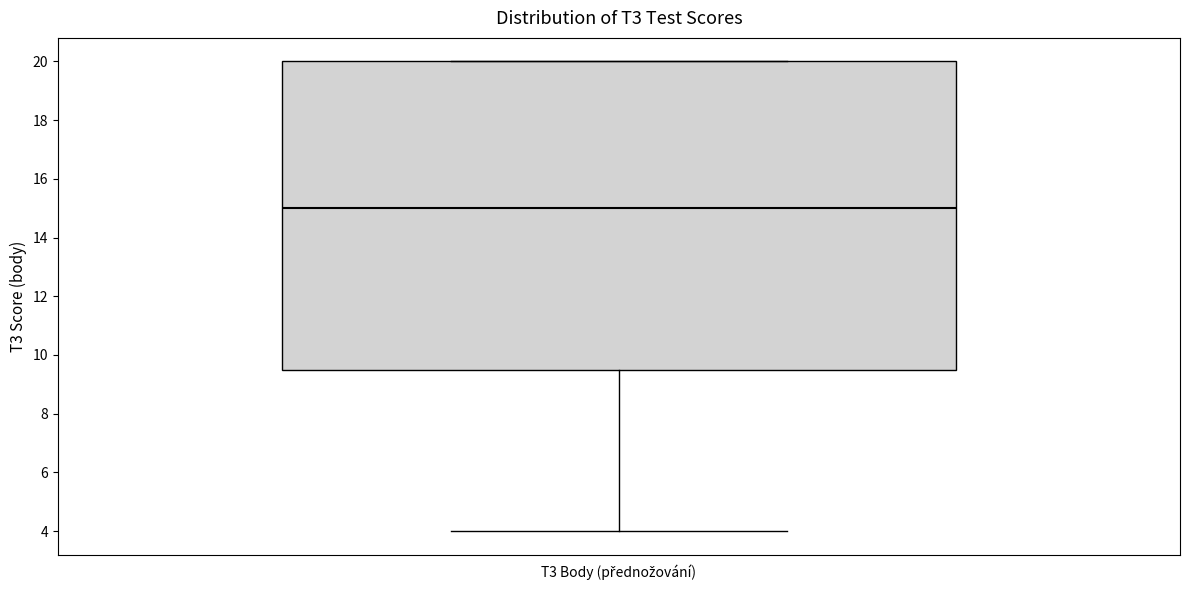

Where does the median line of the box for T3 Body (přednožování) sit on the y-axis? The values are not printed on the chart, so give them approximately, as read against the axis.

15.0